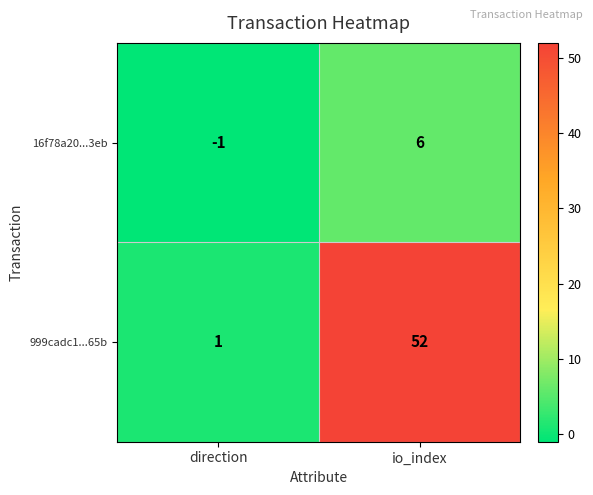

Which series has the largest total across all categories?

999cadc1...65b